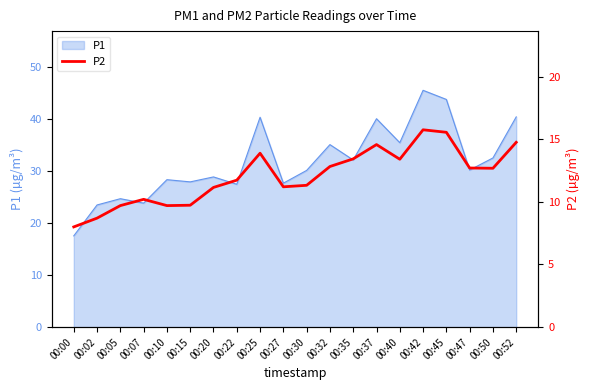

Where is the data nearest to the value 11?

00:20